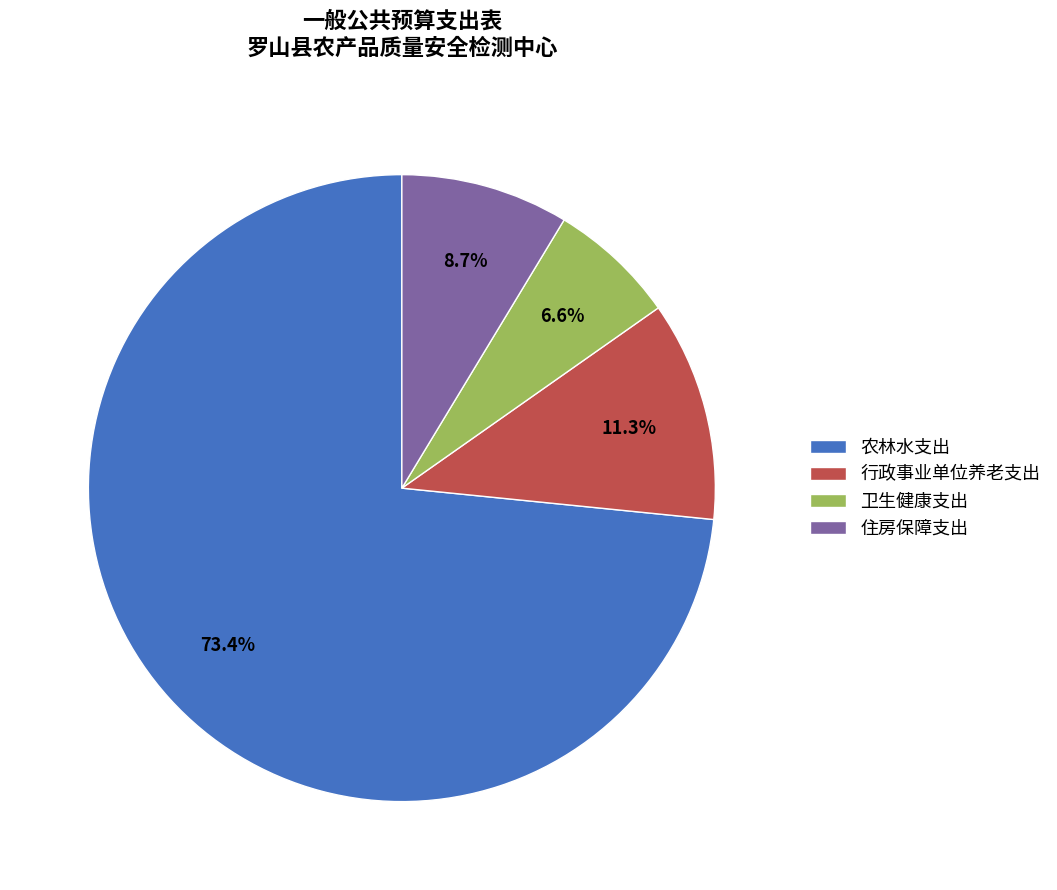

How many slices are in this pie chart?

4